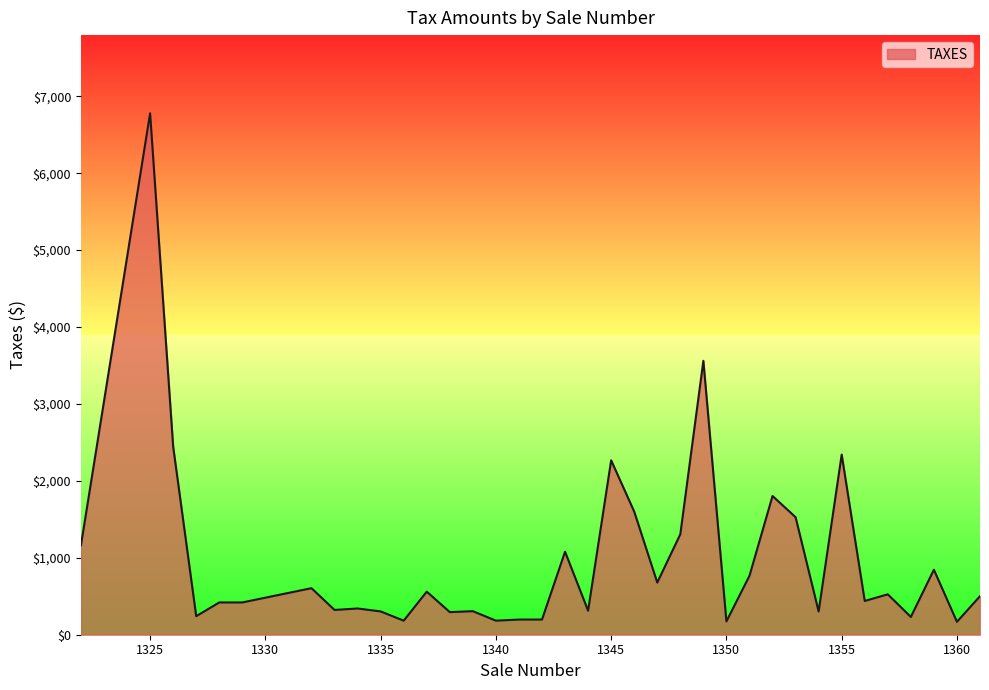

What is the smallest value displayed?

167.8